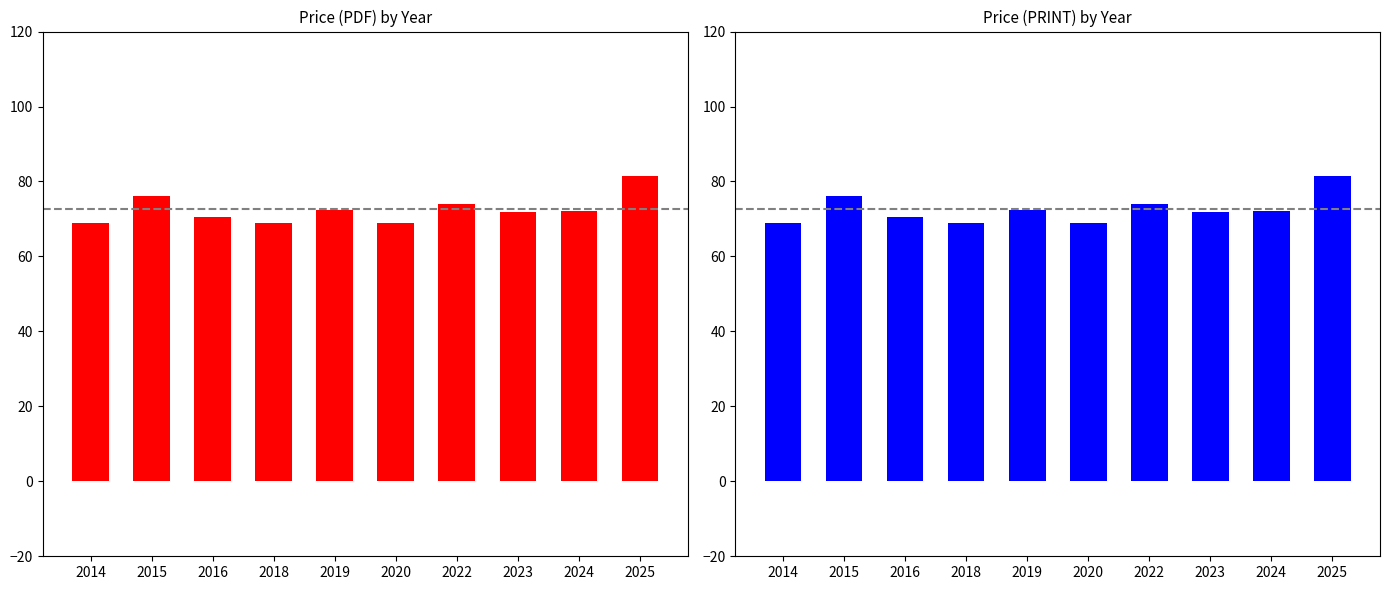

Reading right to left, list all the values displayed in this chart.

Price (PDF): 81.3	72.1	71.9	73.9	69.0	72.5	69.0	70.5	76.0	69.0
Price (PRINT): 81.3	72.1	71.9	73.9	69.0	72.5	69.0	70.5	76.0	69.0